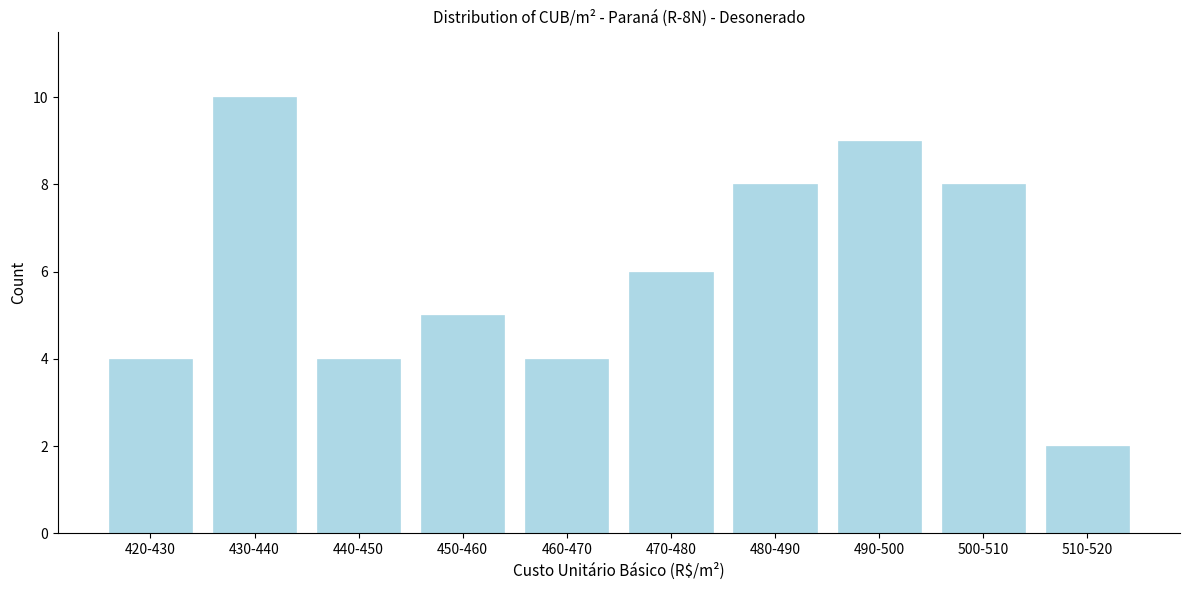

Reading left to right, transcribe all the data shown in this chart.

420-430=4	430-440=10	440-450=4	450-460=5	460-470=4	470-480=6	480-490=8	490-500=9	500-510=8	510-520=2